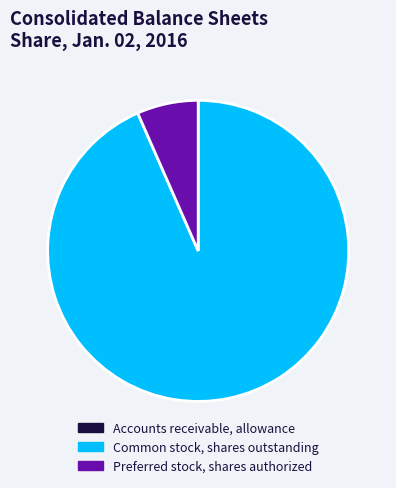

Is it true that Common stock, shares outstanding is 93% of the pie?

True